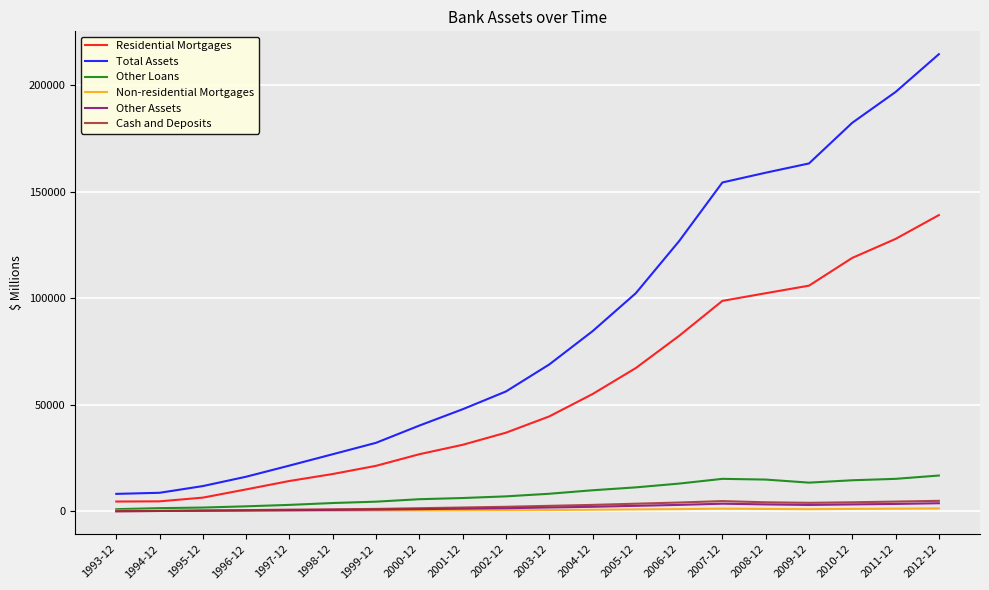

True or false: Total Assets and Non-residential Mortgages intersect in this chart.

False